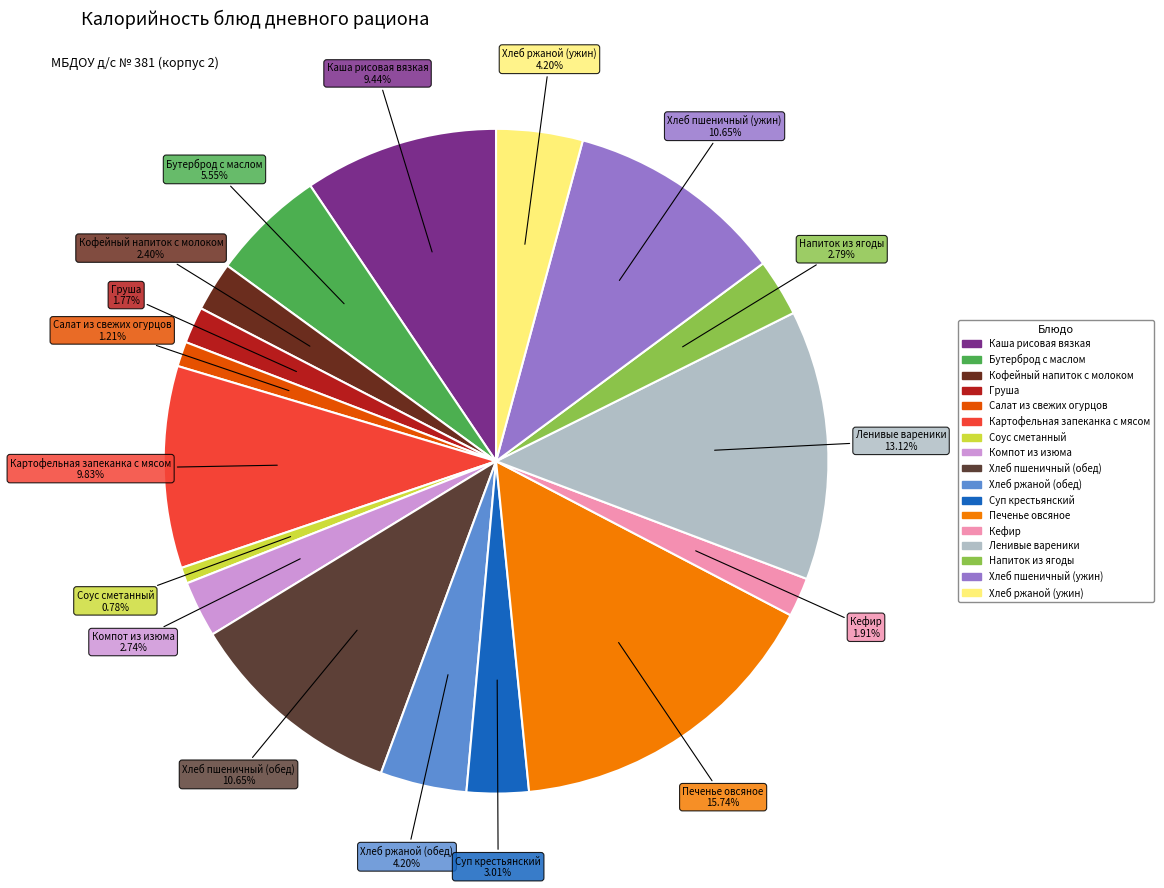

Count the number of slices in the pie.

17